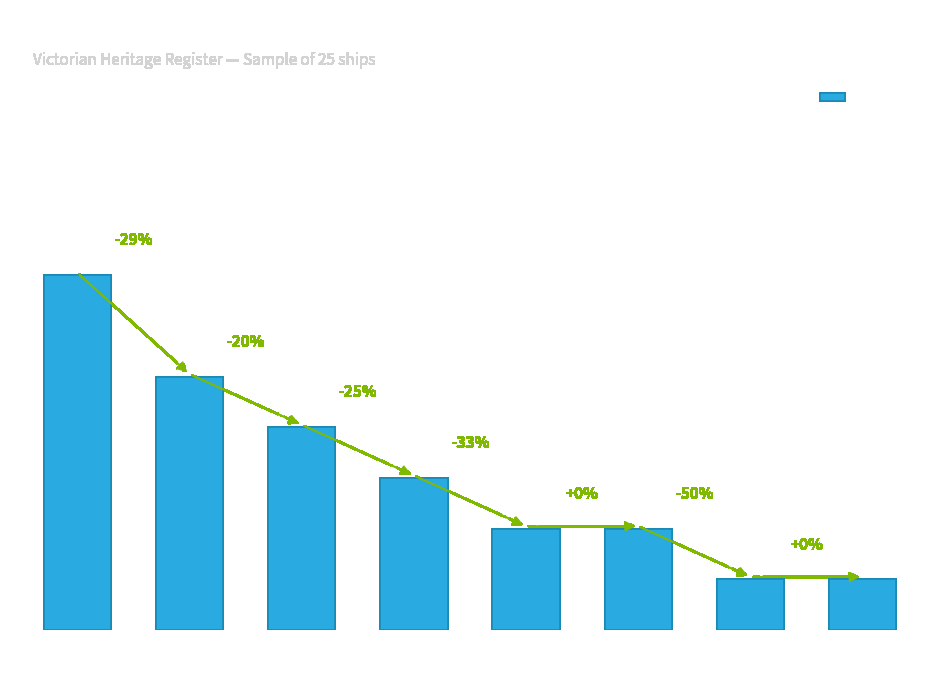

Are the bars horizontal?

No